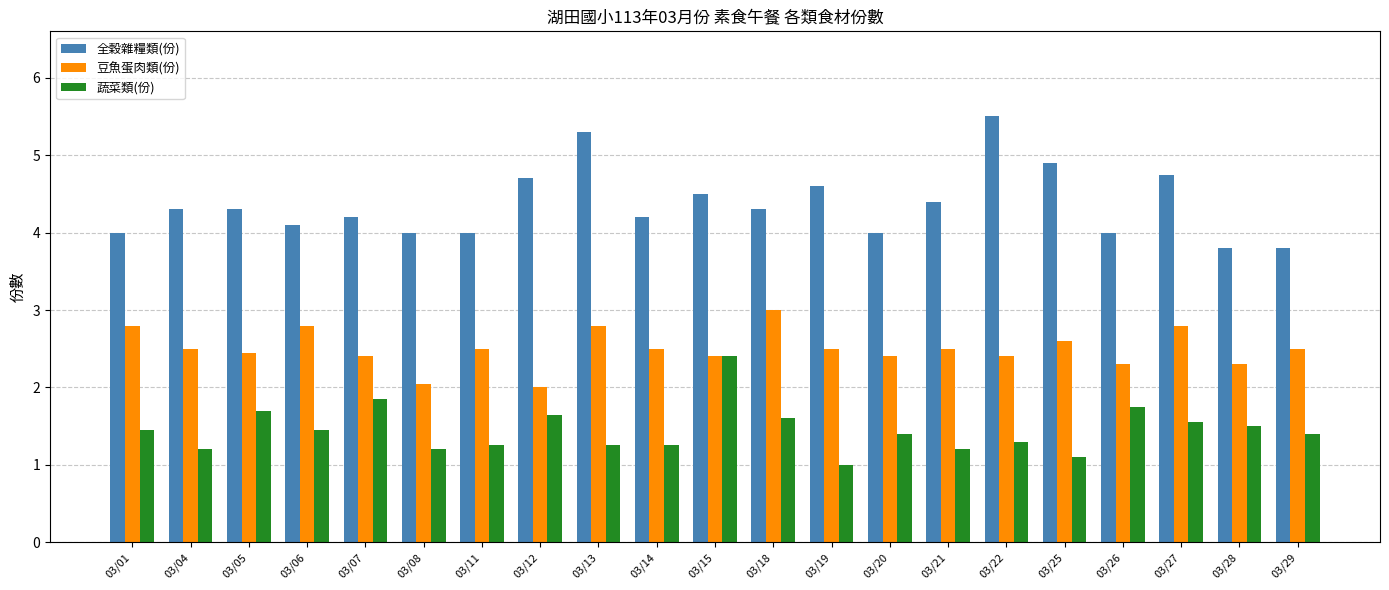

How many bars are there in each group?

3